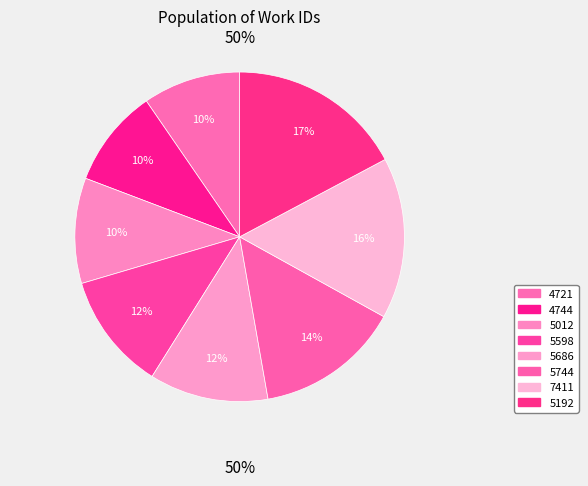

Which category has the smallest portion of the pie?

4721